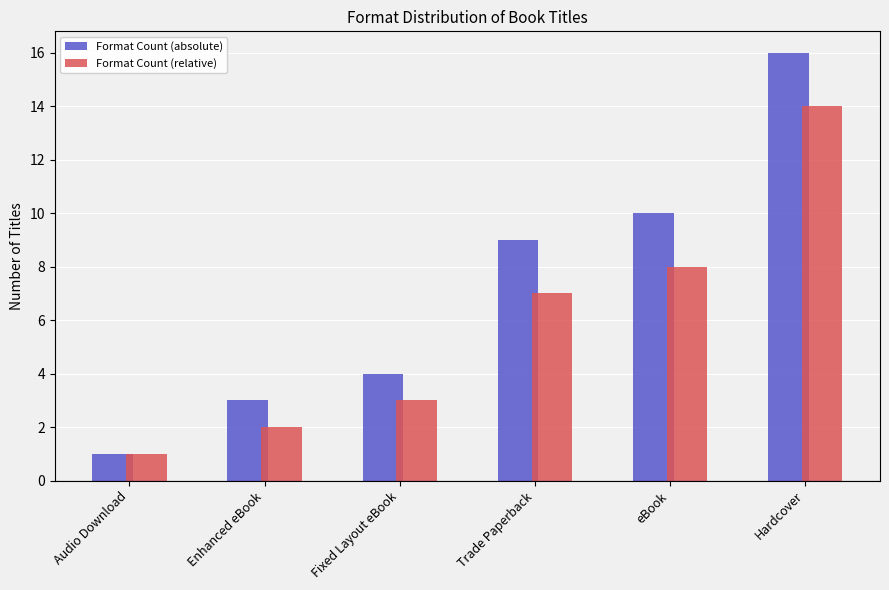

What is the approximate value of Format Count (relative) at Trade Paperback, to the nearest 5?

5